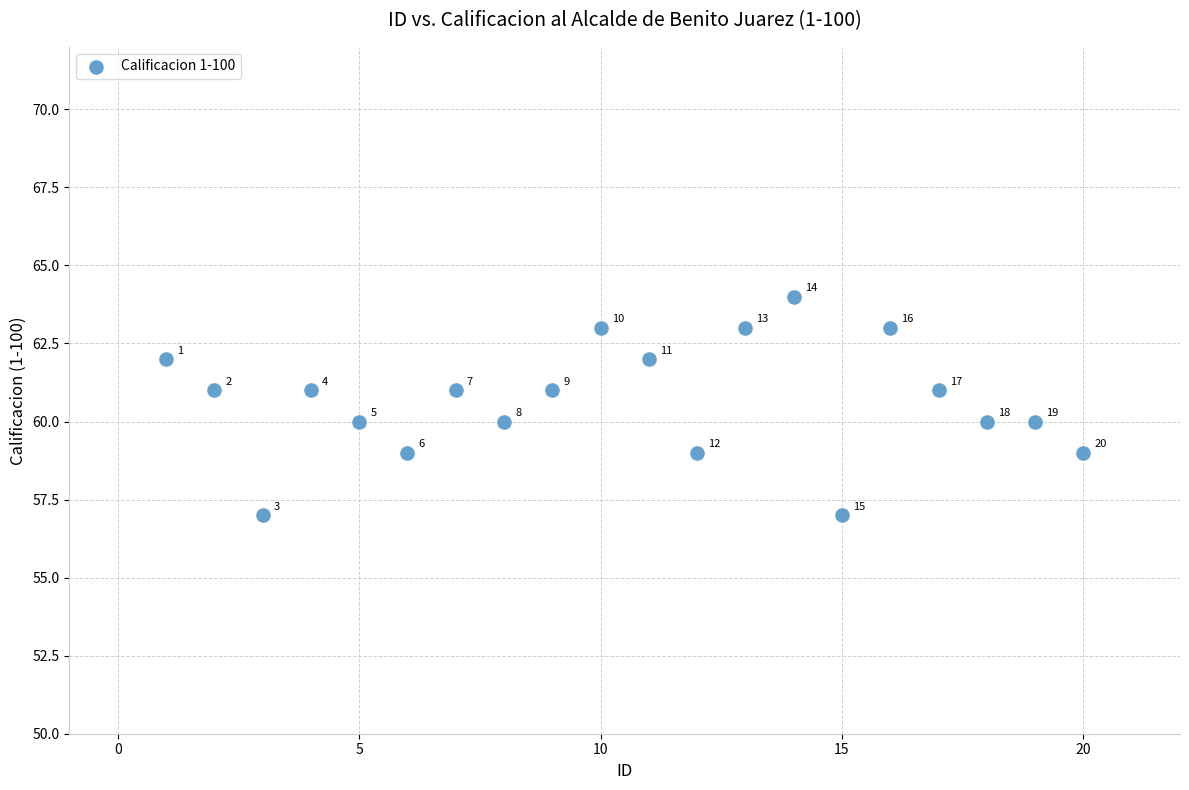

What Y value in the scatter plot is closest to 60?

60